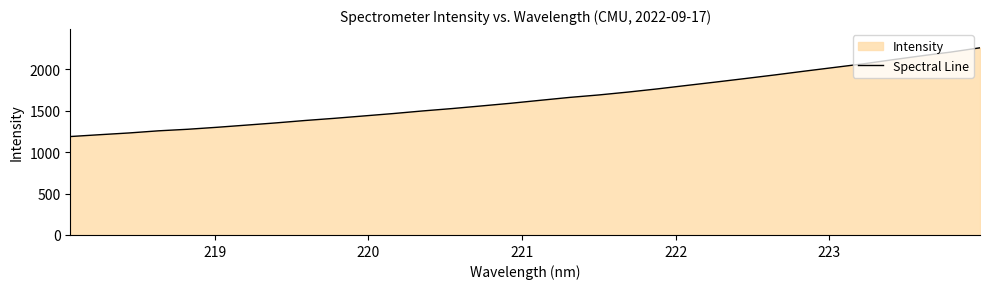

What is the maximum value shown in the chart?

2257.5